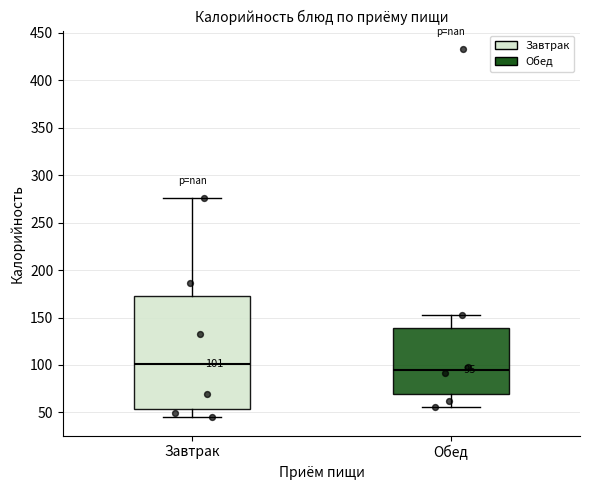

Comparing the boxes themselves (not the whiskers), which one is the tallest?

Завтрак